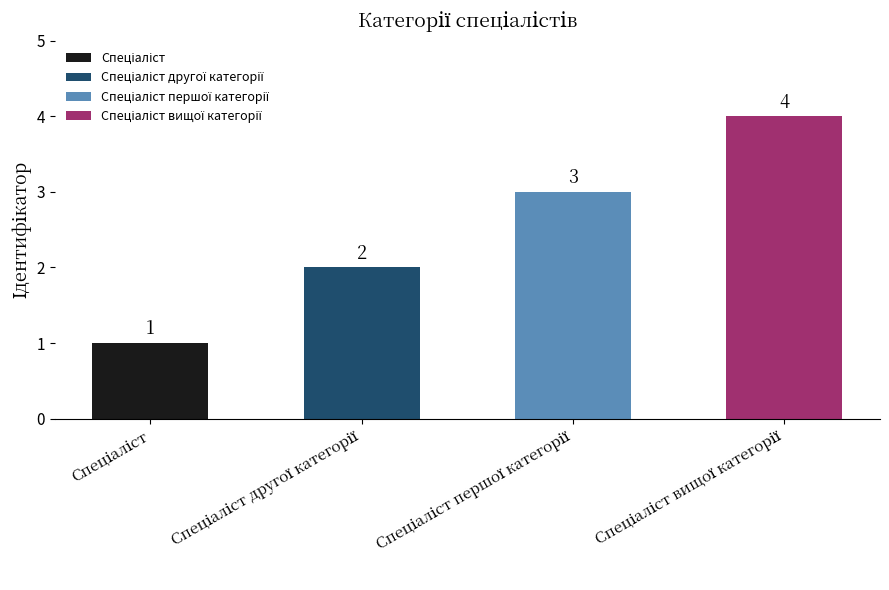

Approximately how many times larger is the value at Спеціаліст compared to Спеціаліст другої категорії?

0.5